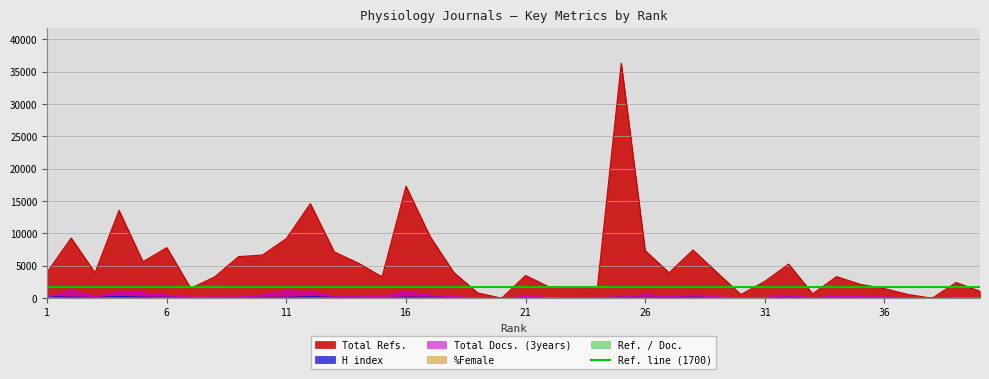

What is the sum of all Total Refs. values?

221360